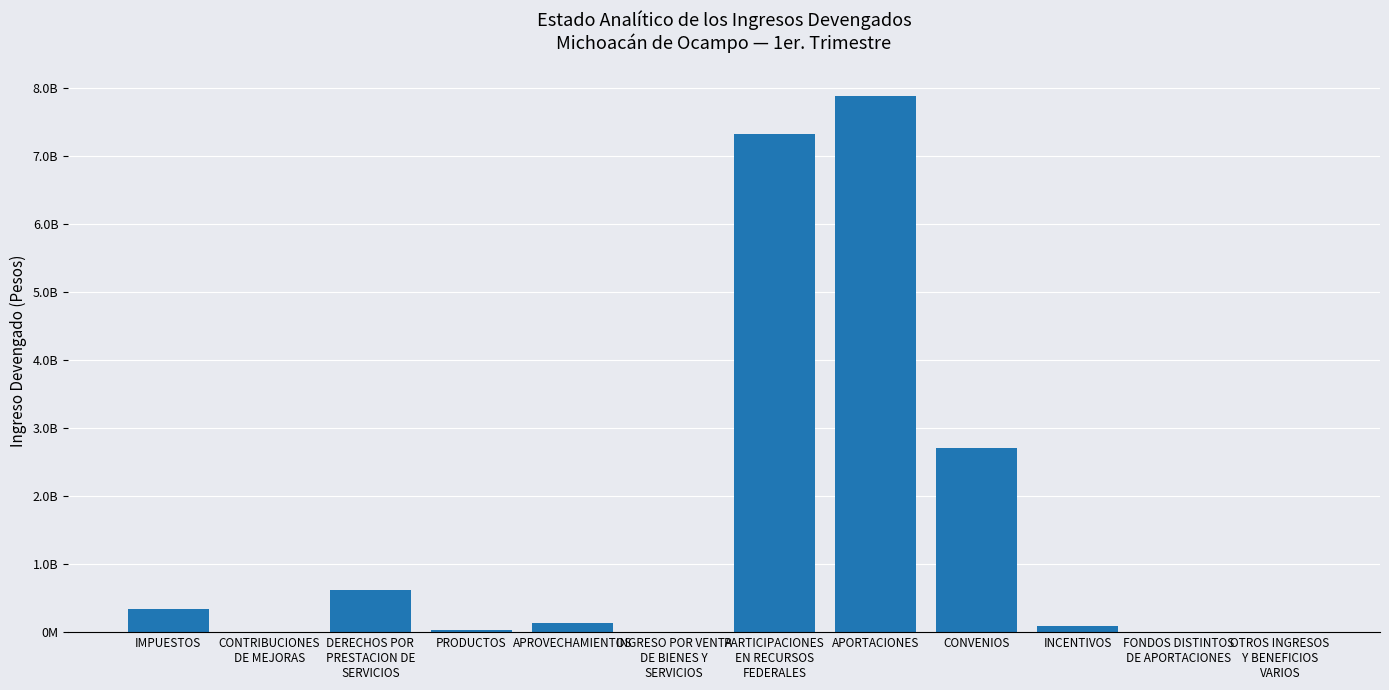

Which has a higher value, APROVECHAMIENTOS or PRODUCTOS?

APROVECHAMIENTOS